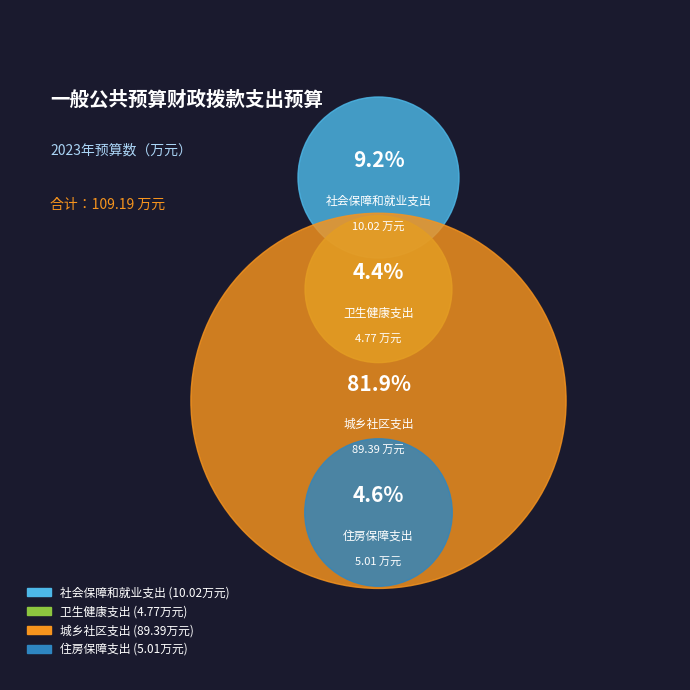

Rank the categories by value from highest to lowest.

城乡社区支出, 社会保障和就业支出, 住房保障支出, 卫生健康支出